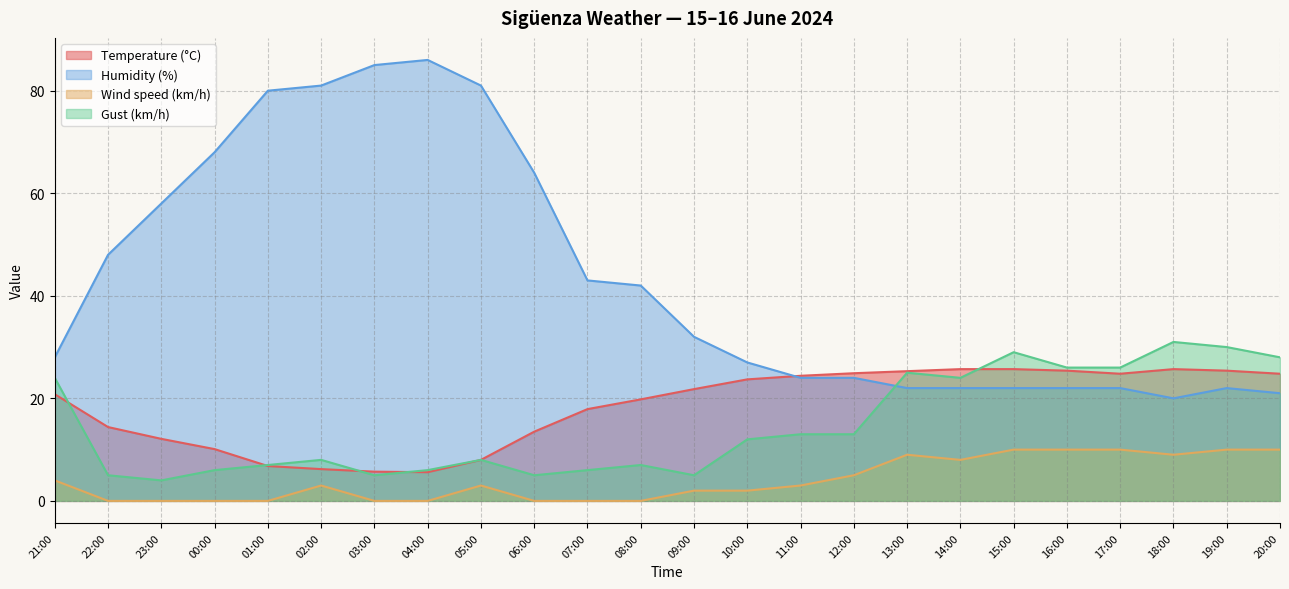

What is the difference between the Temperature (°C) values at 13:00 and 11:00?

0.9